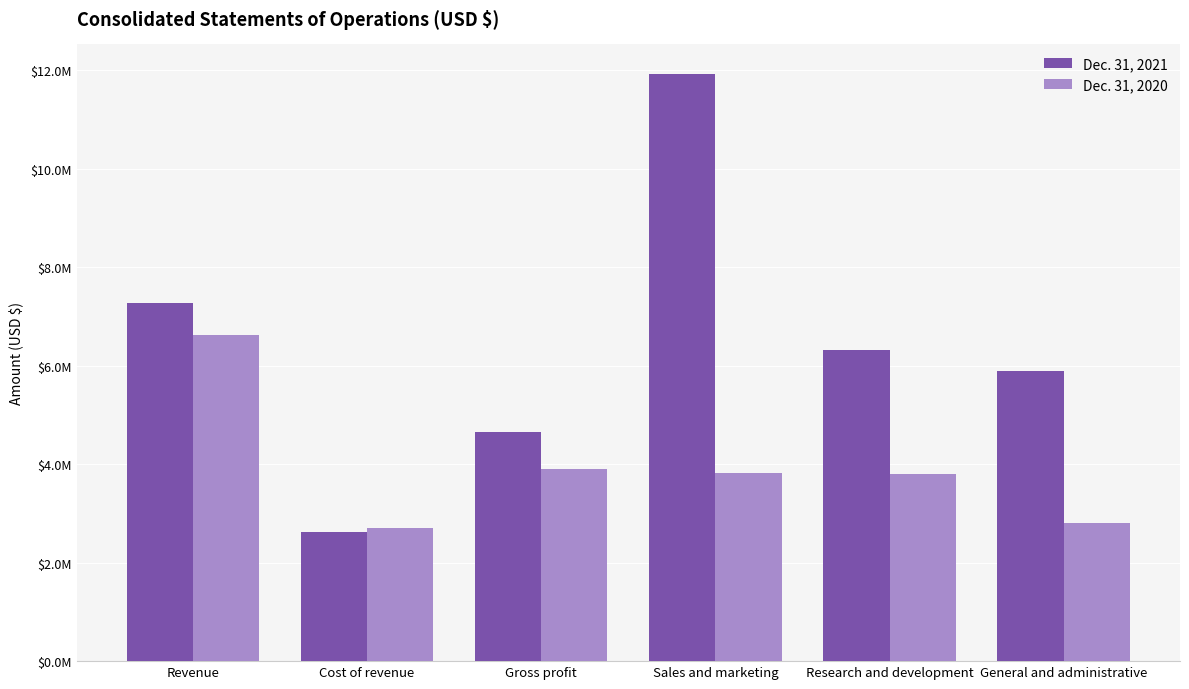

Reading left to right, what are all the values shown in this chart?

Dec. 31, 2021: 7277000	2625000	4652000	11931000	6328000	5896000
Dec. 31, 2020: 6619000	2709000	3910000	3821000	3797000	2815000